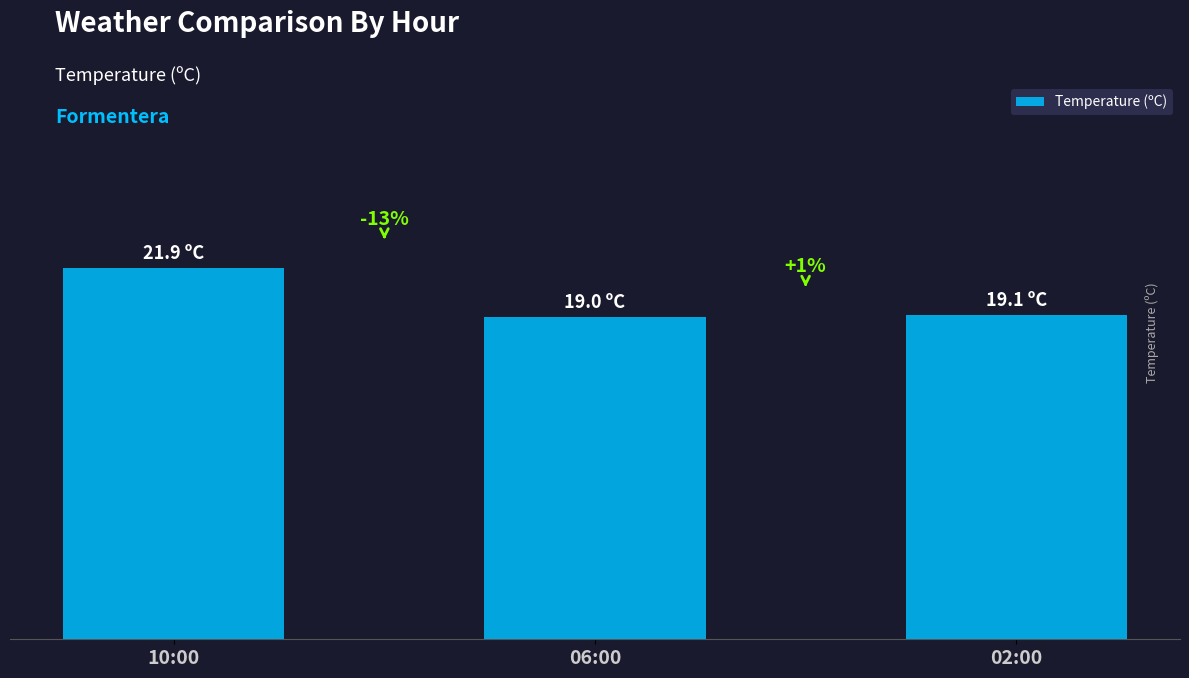

At which label is the value closest to 20?

02:00